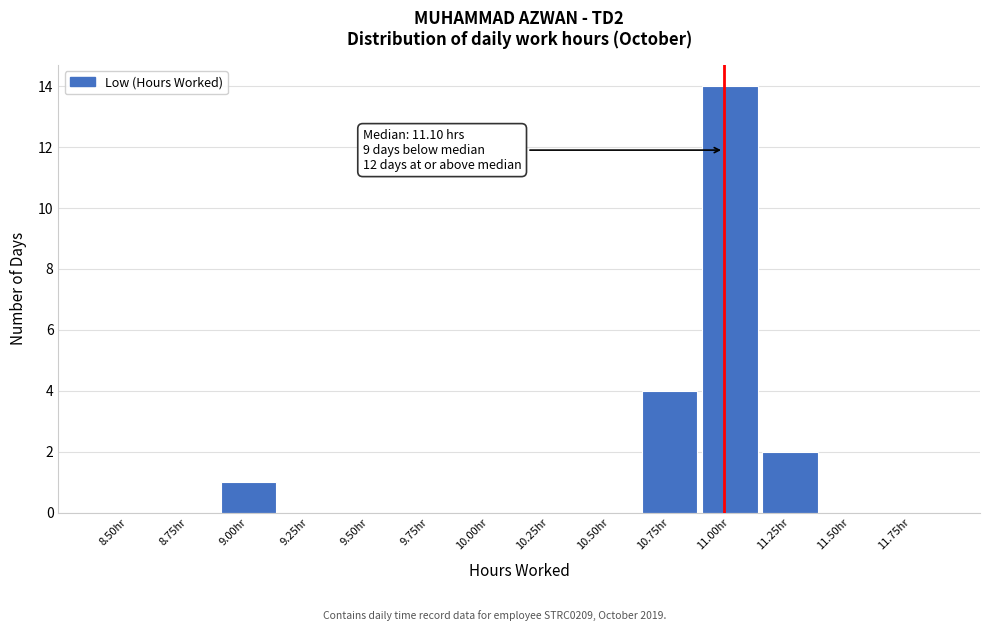

Reading left to right, extract all data points from this chart.

8.50hr=0	8.75hr=0	9.00hr=1	9.25hr=0	9.50hr=0	9.75hr=0	10.00hr=0	10.25hr=0	10.50hr=0	10.75hr=4	11.00hr=14	11.25hr=2	11.50hr=0	11.75hr=0